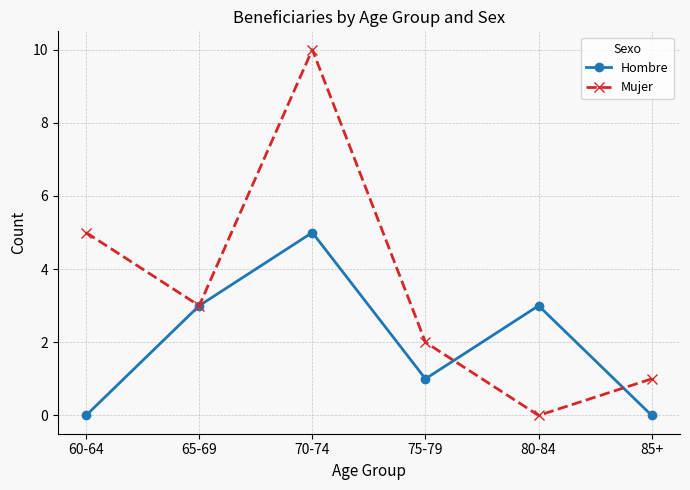

What is the difference between the Hombre values at 75-79 and 65-69?

2